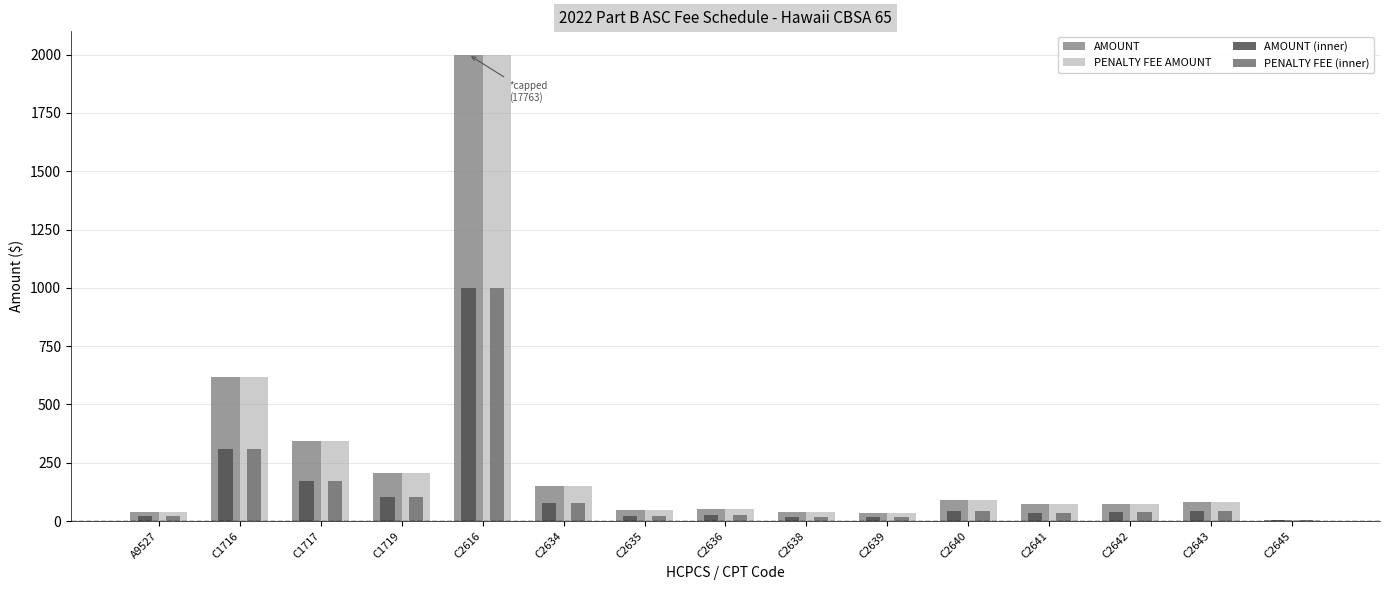

Where does the PENALTY FEE AMOUNT series first go above 73?

C1716